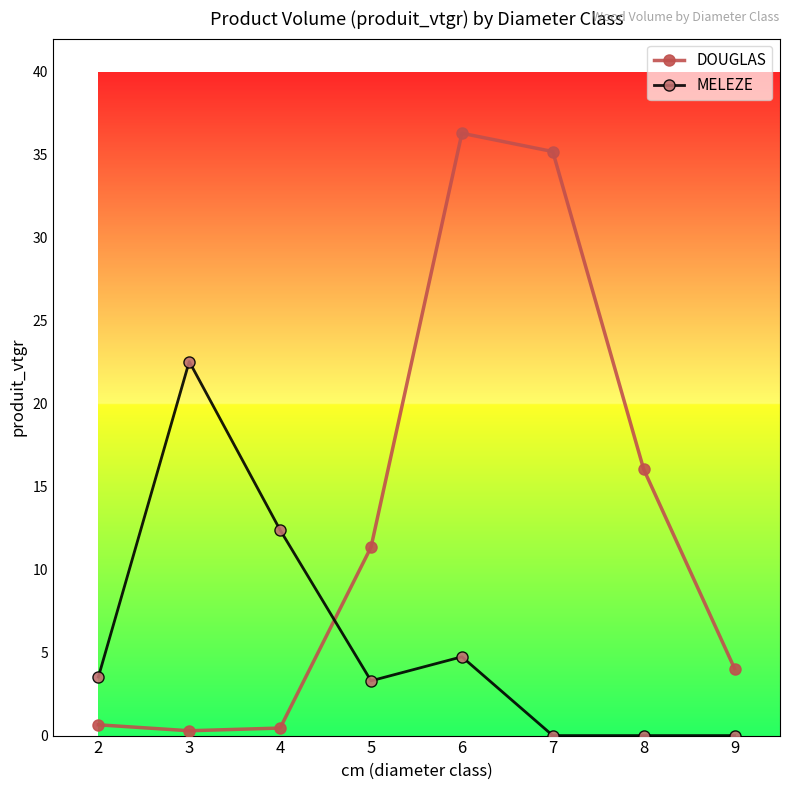

Which series has the largest total across all categories?

DOUGLAS